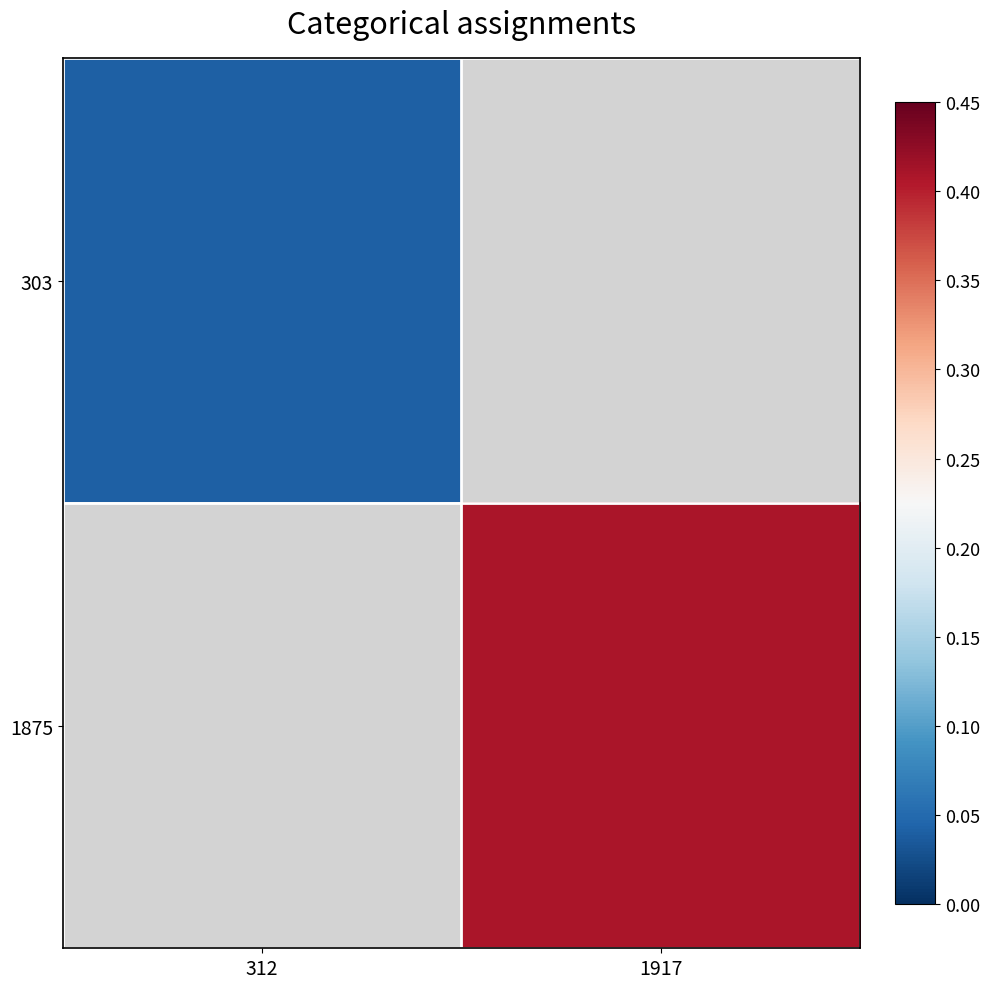

List the labels in order of 1875 value, largest first.

312, 1917